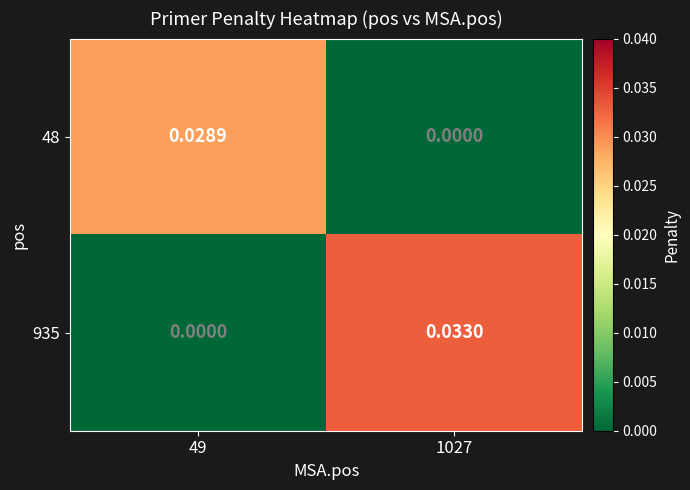

Is the value of 48 at 49 greater than the value of 935 at 49?

Yes